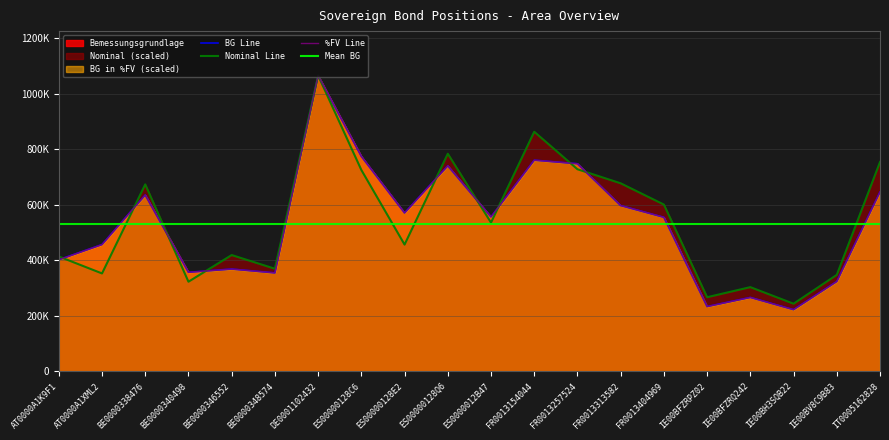

True or false: Bemessungsgrundlage and Bemessungsgrundlage in %FV cross at least once.

True